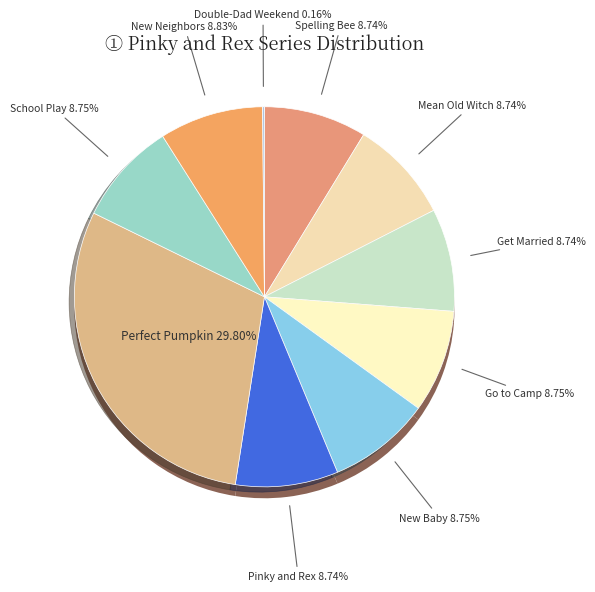

Rank the categories by value from lowest to highest.

Pinky And Rex and the Double-Dad Weekend, Pinky and Rex Get Married, Pinky and Rex, Pinky and Rex and the Mean Old Witch, Pinky and Rex and the Spelling Bee, Pinky and Rex and the New Baby, Pinky and Rex Go to Camp, Pinky and Rex and the School Play, Pinky and Rex and the New Neighbors, Pinky and Rex and the Perfect Pumpkin